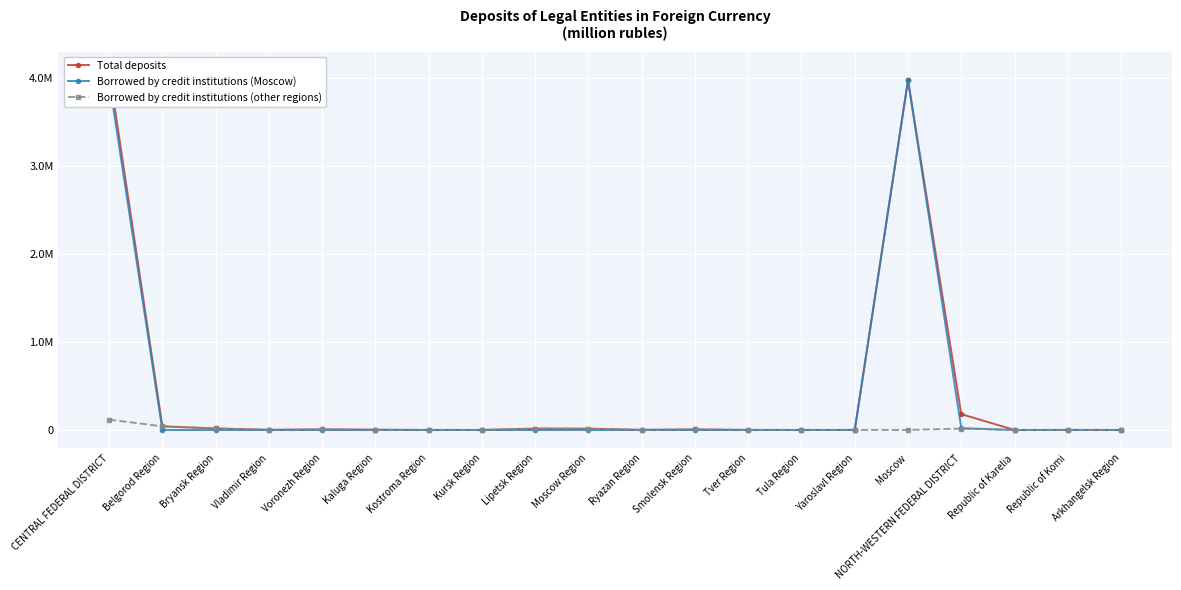

How many values in the Total deposits series exceed 3595?

9